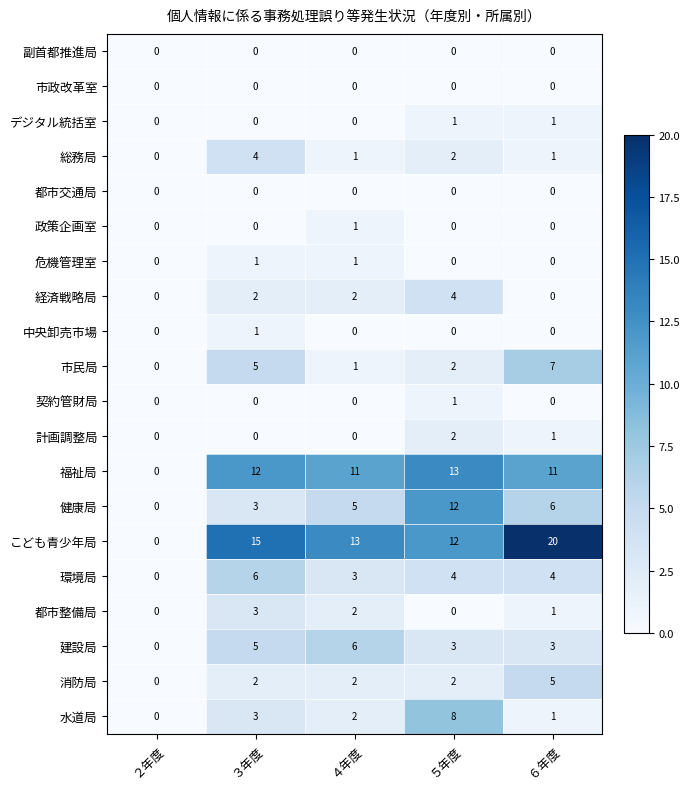

Where is 総務局 nearest to the value 2?

５年度